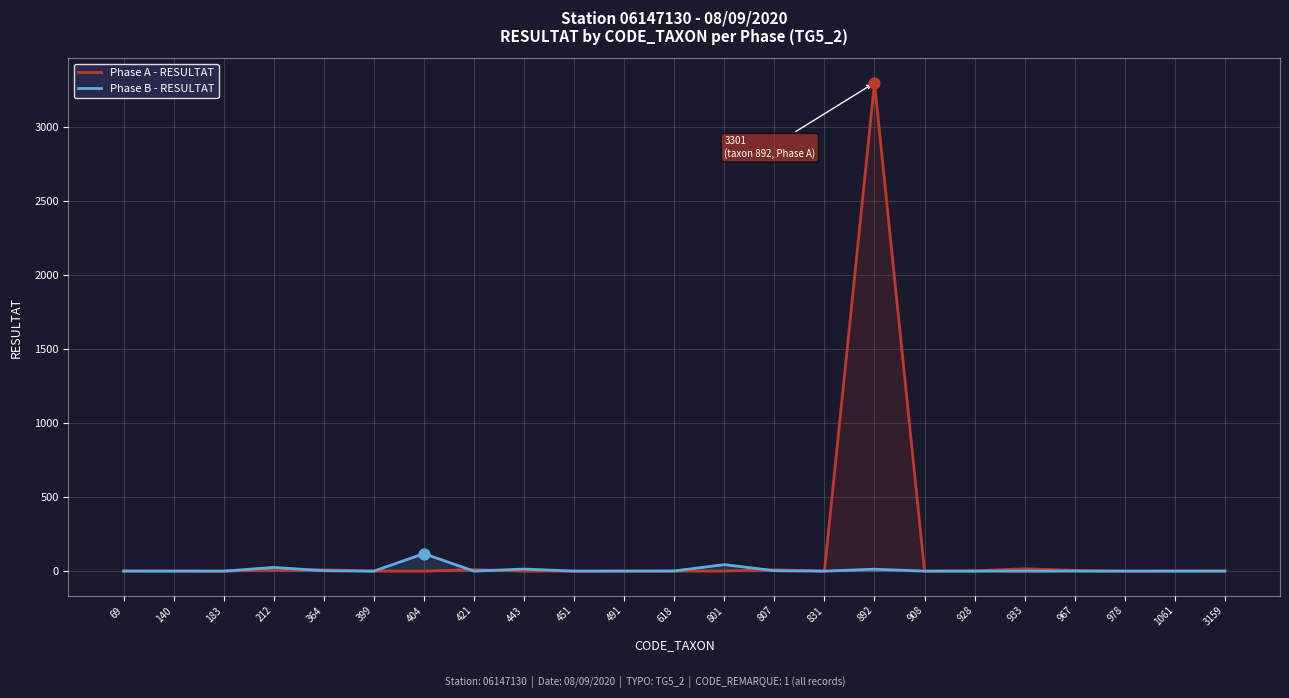

Which series contains the highest Y value?

Phase A - RESULTAT